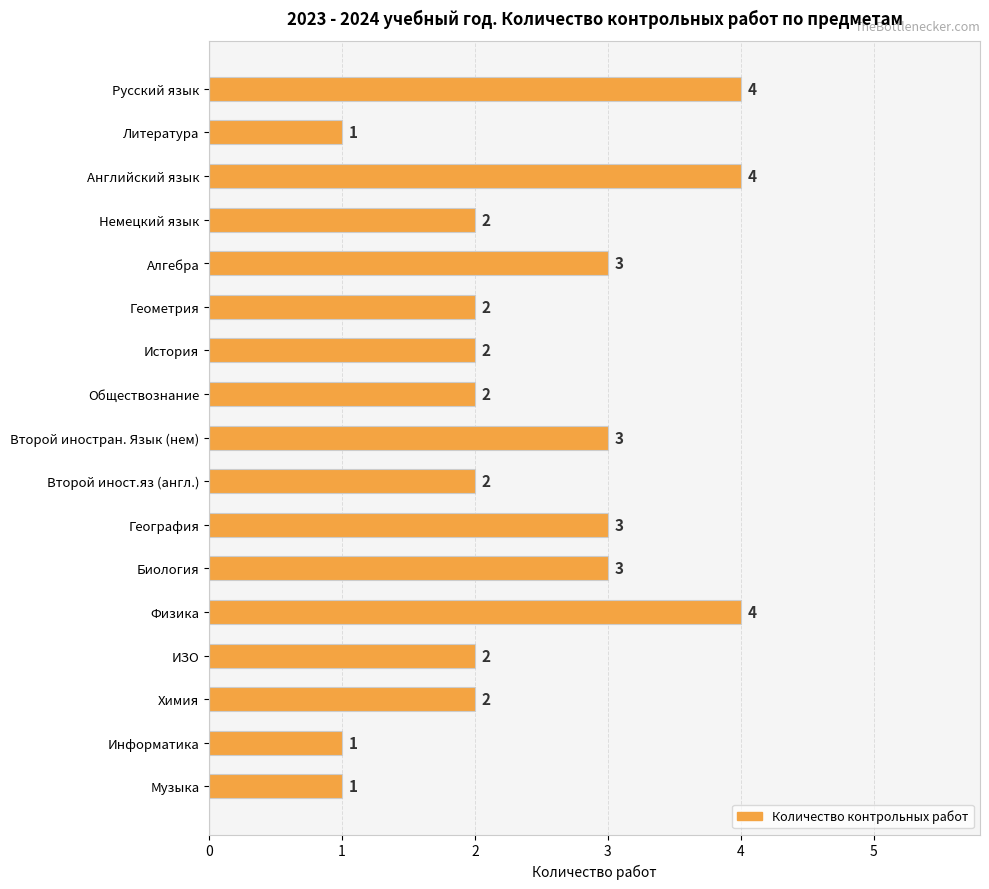

True or false: the data shows 5 at Биология.

False